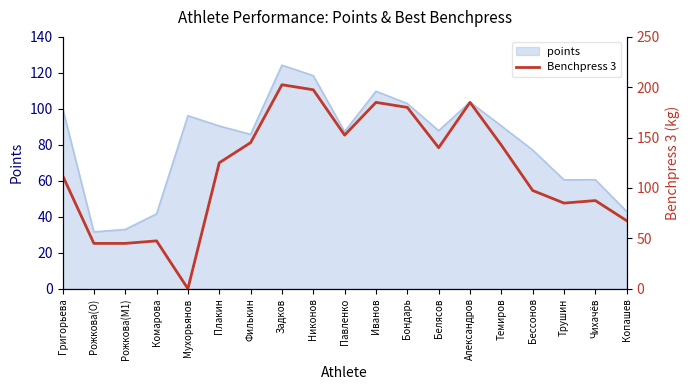

How many data points are less than 125?

9